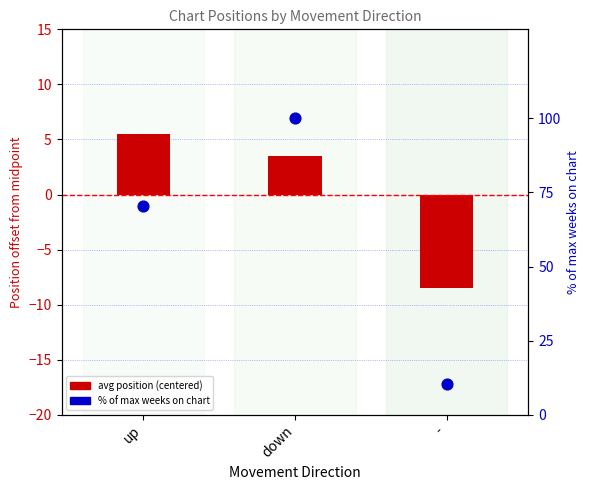

Which series contains the lowest Y value?

avg position (centered)